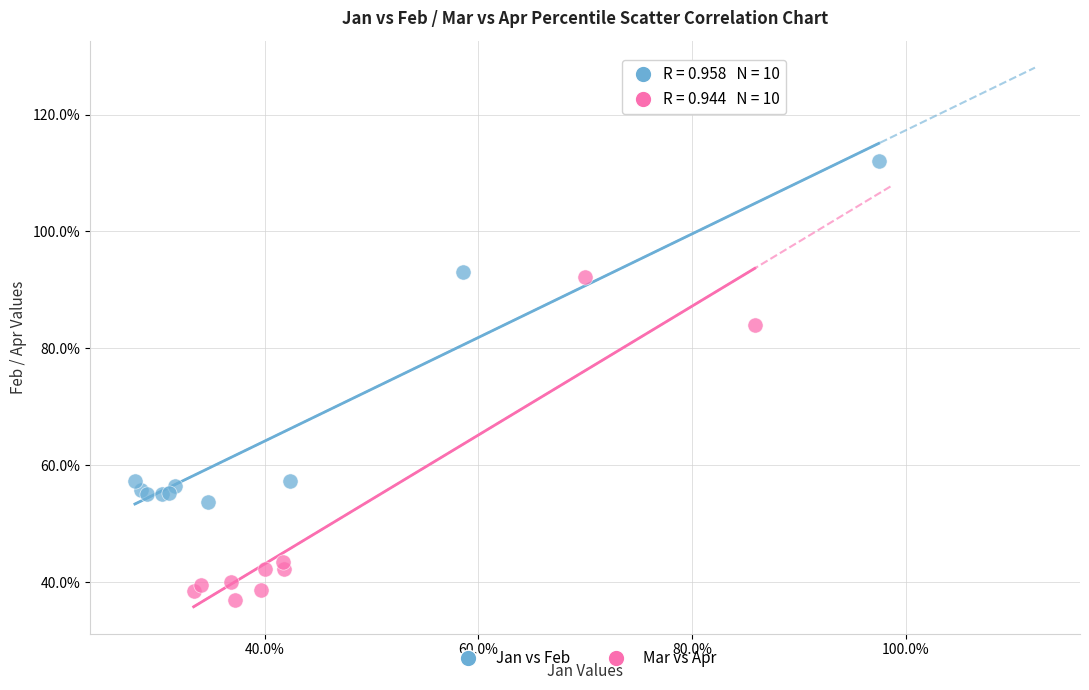

What are all the series names shown in the legend?

Jan vs Feb, Mar vs Apr